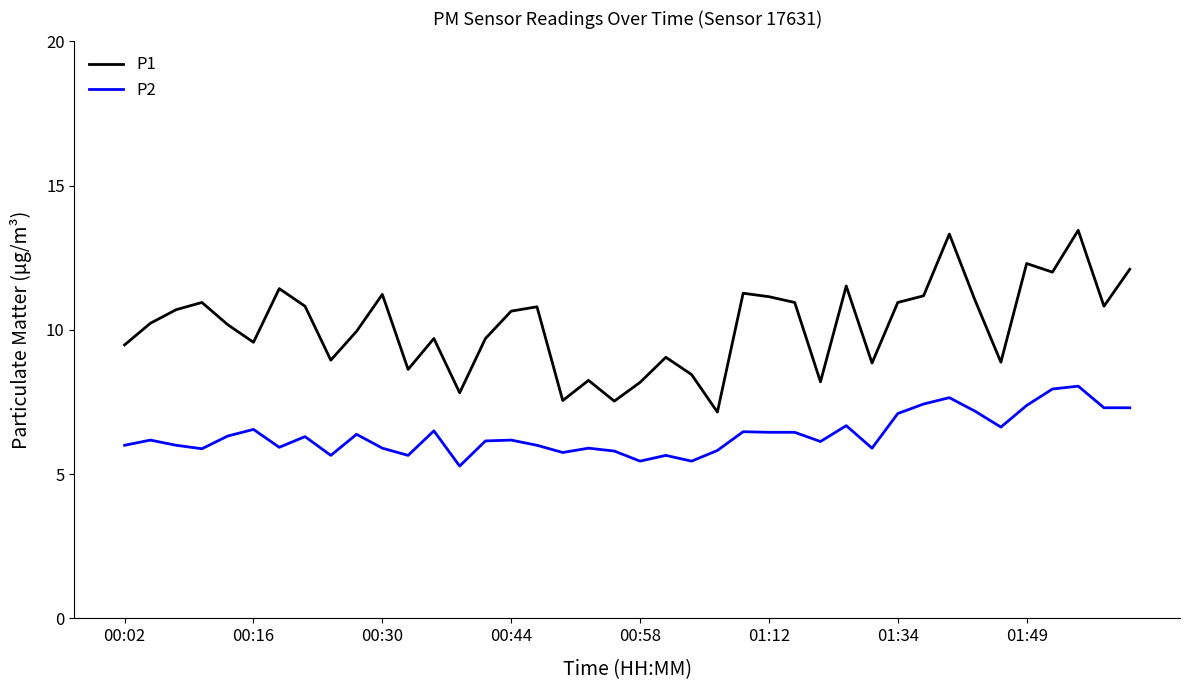

Rank the series by their maximum value, from lowest to highest.

P2, P1